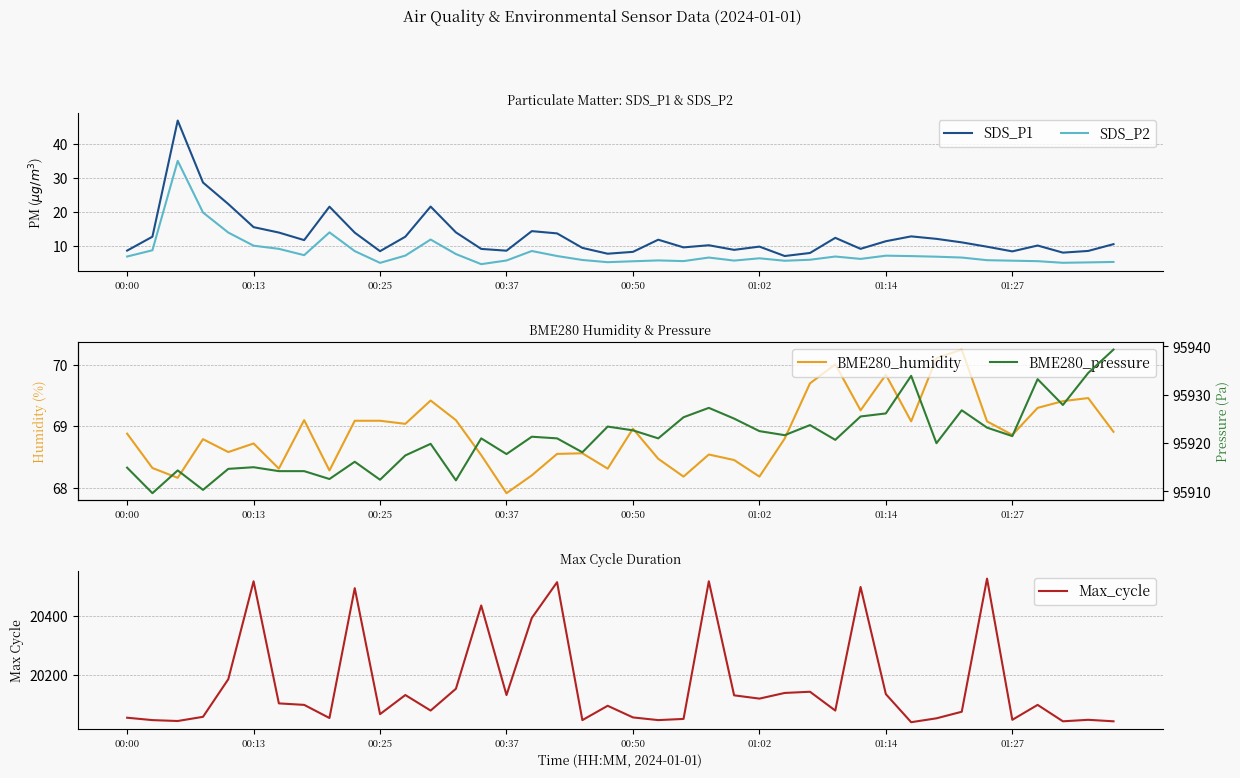

What is the spread (max minus min) of values at 18?

95912.3